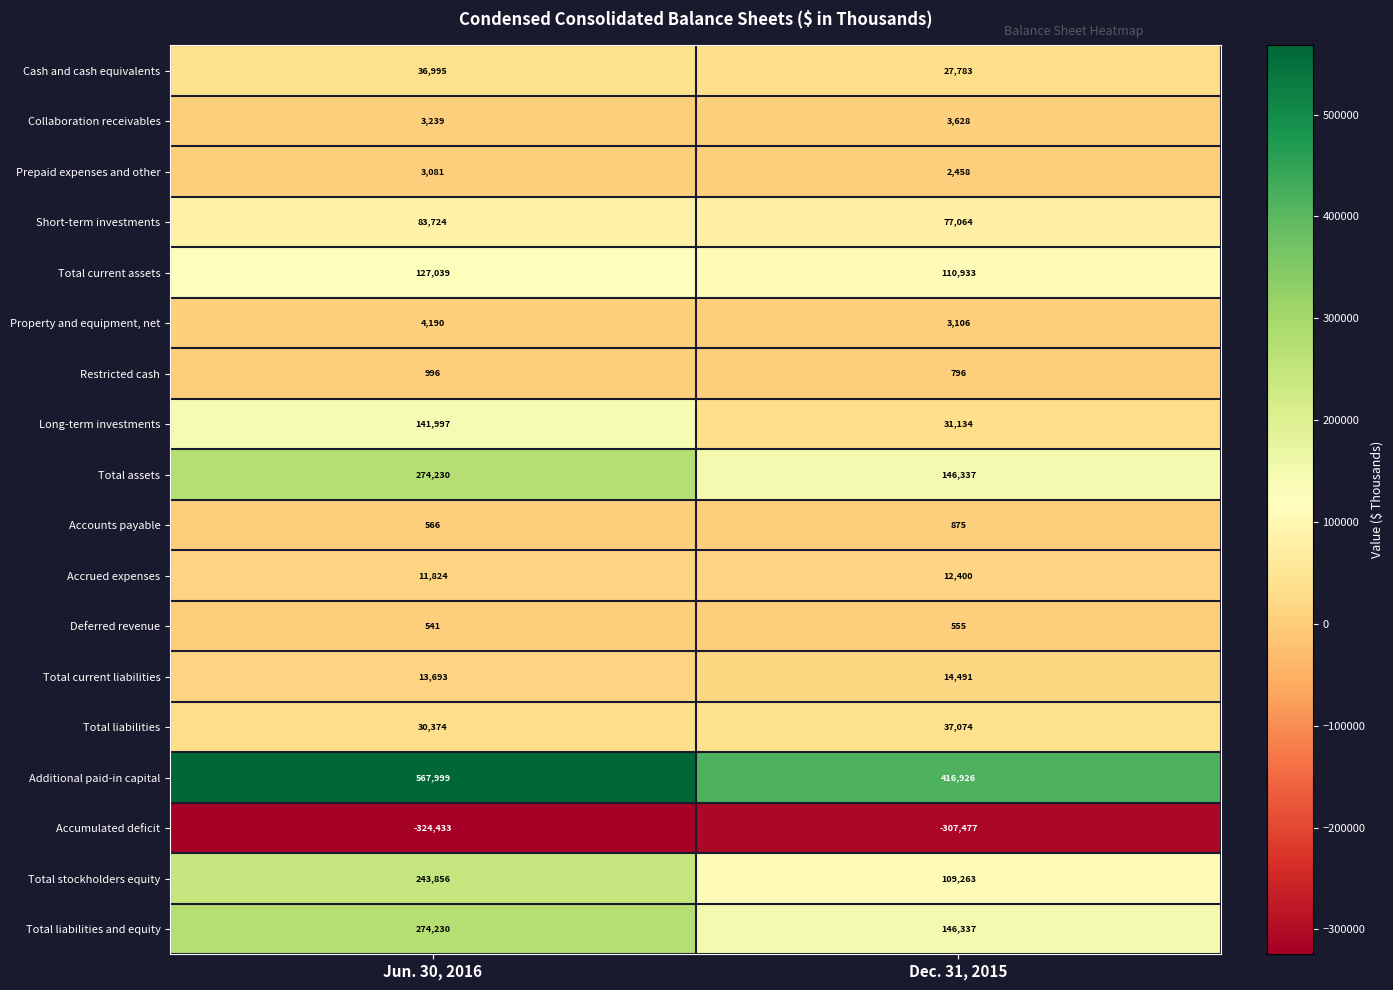

What is the spread (max minus min) of values at Jun. 30, 2016?

892432